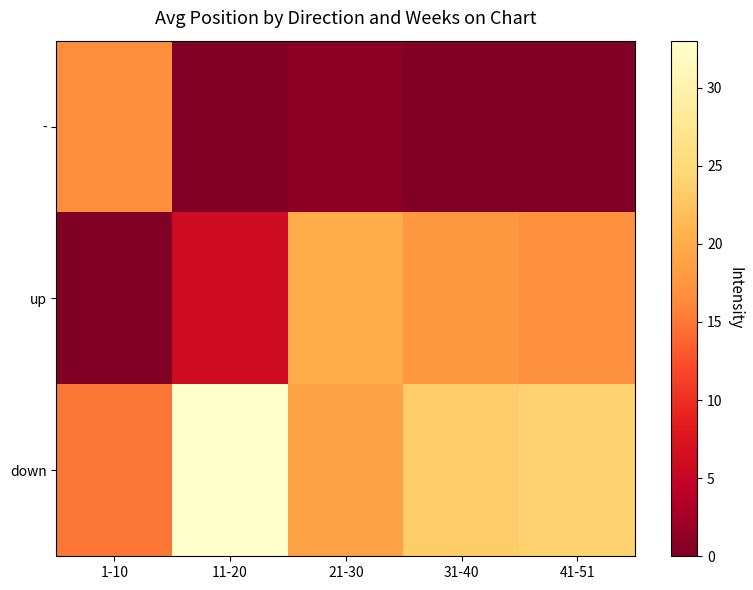

At which category is the sum across all series the highest?

31-40